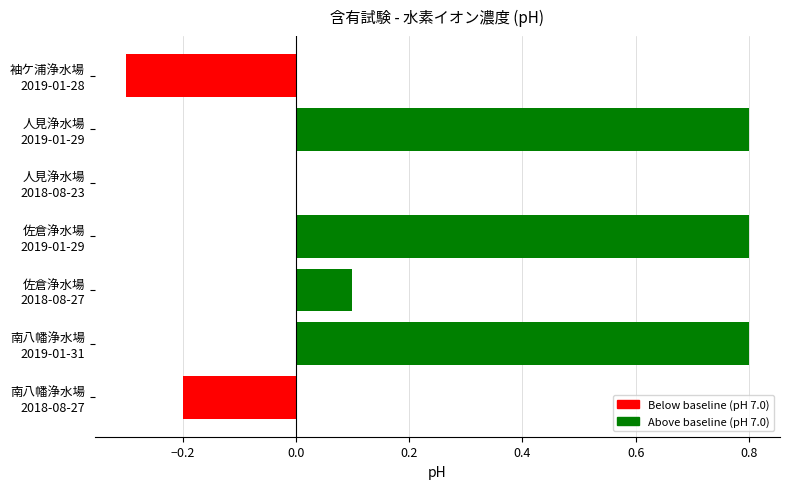

What is the greatest value displayed?

0.8